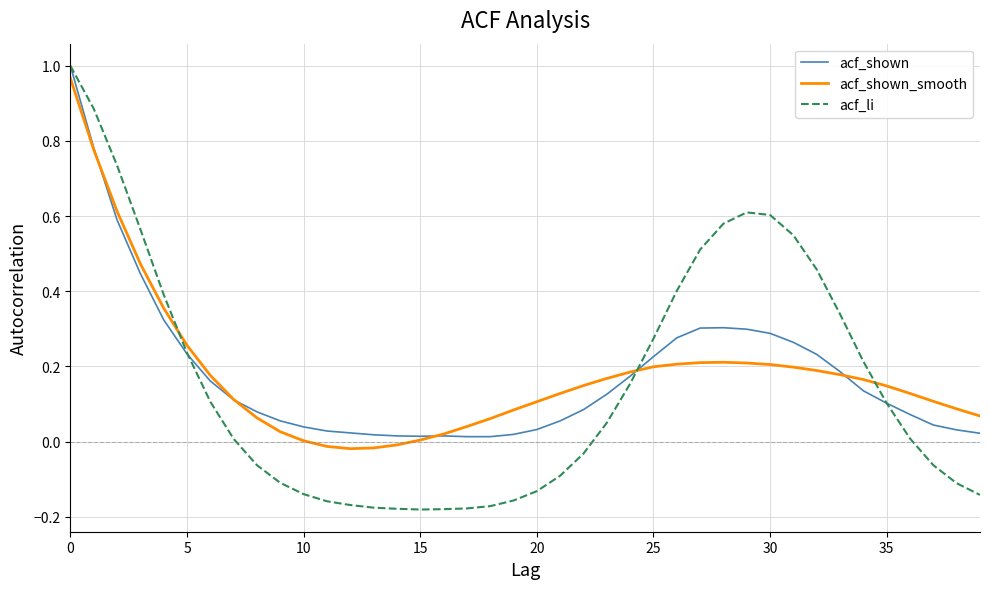

Which series has the widest spread of values?

acf_li